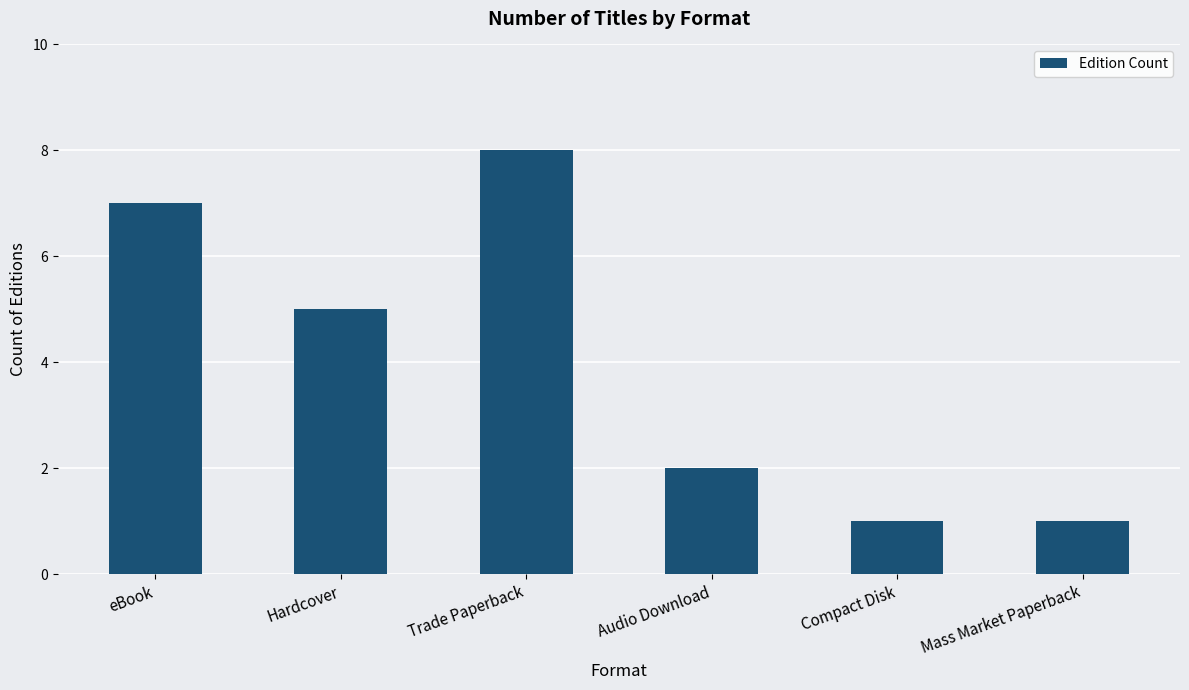

Which has a higher value, eBook or Audio Download?

eBook